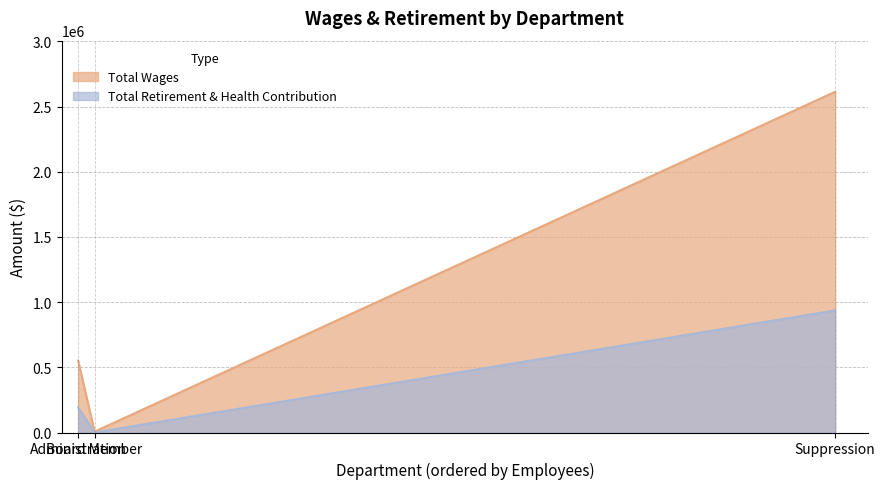

What is the highest value of the Total Wages series?

2613484